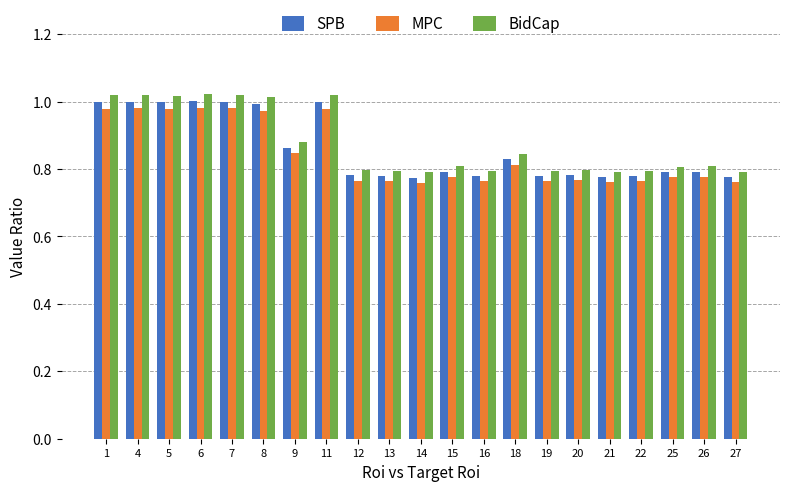

Which series has the largest range (max minus min)?

BidCap